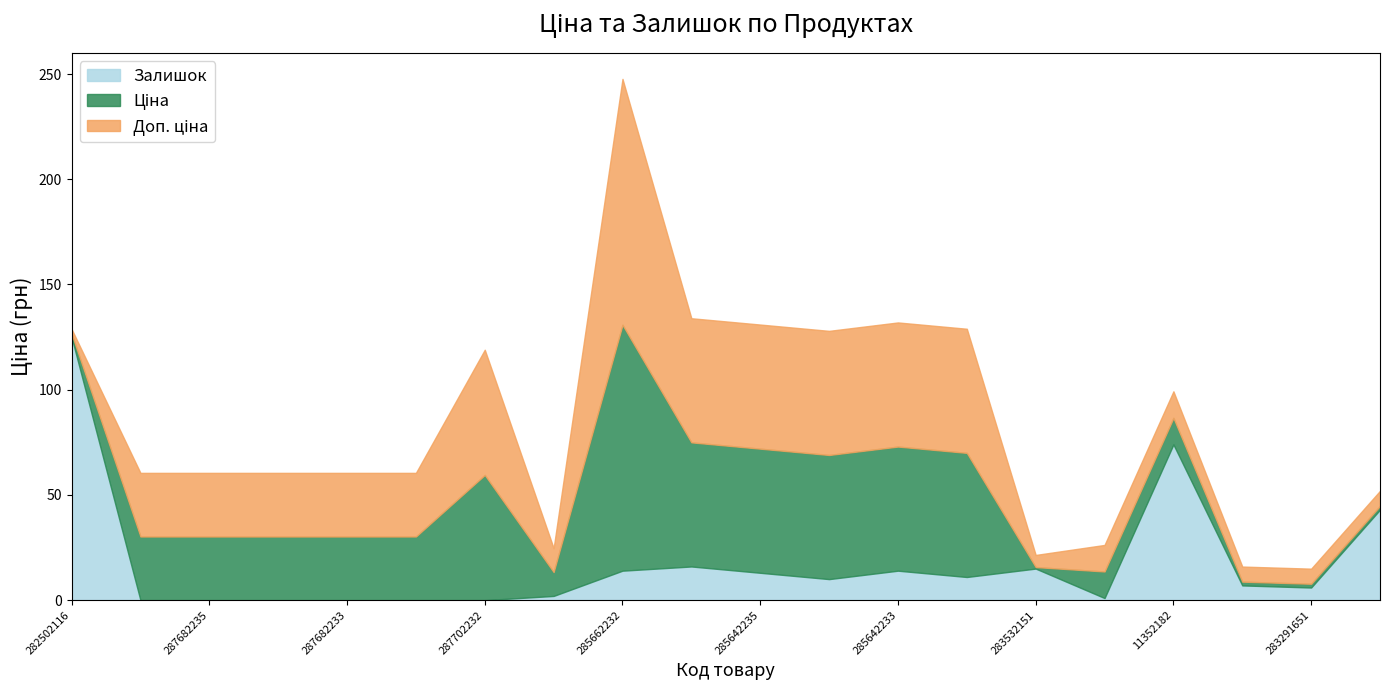

Is it true that Залишок equals 0.0 at 287702232?

True